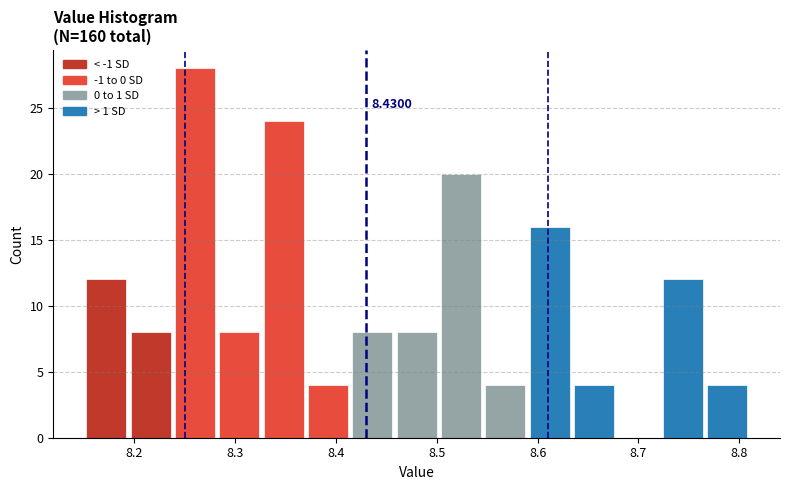

Which range on the x-axis has the tallest bar?

8.238 to 8.282